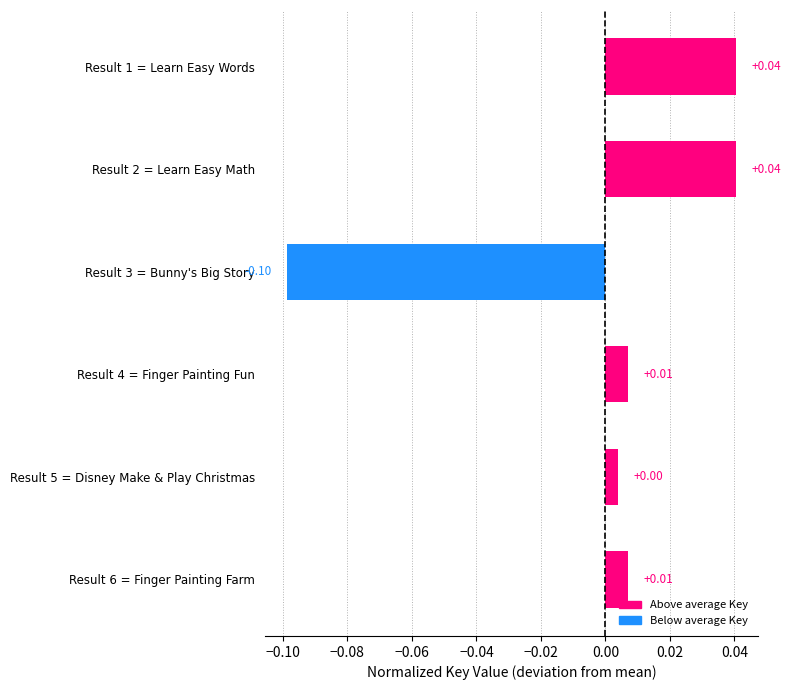

Does the chart contain any negative values?

Yes